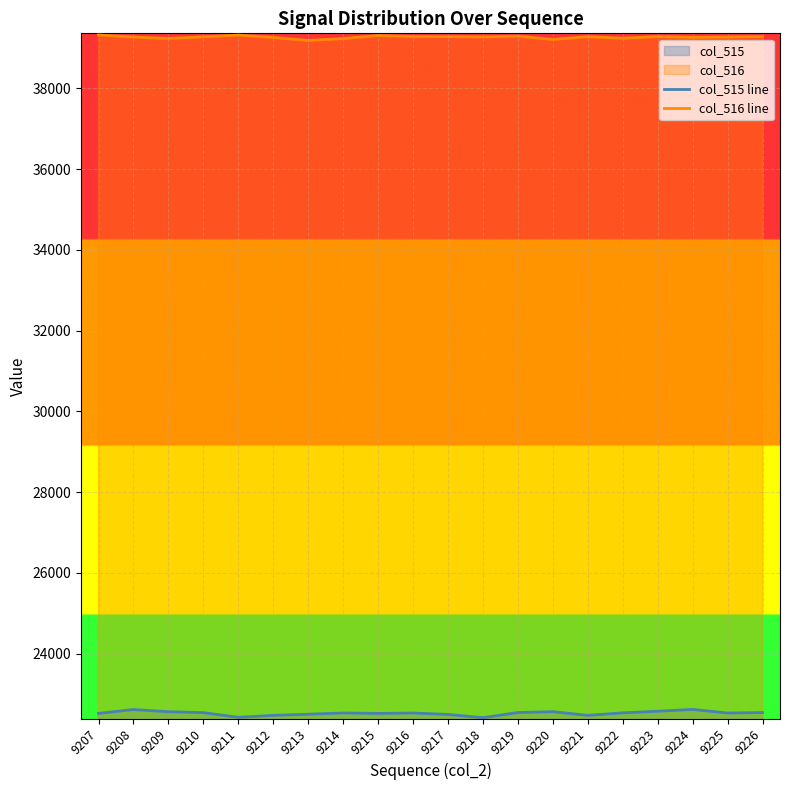

How many lines are shown in the chart?

2